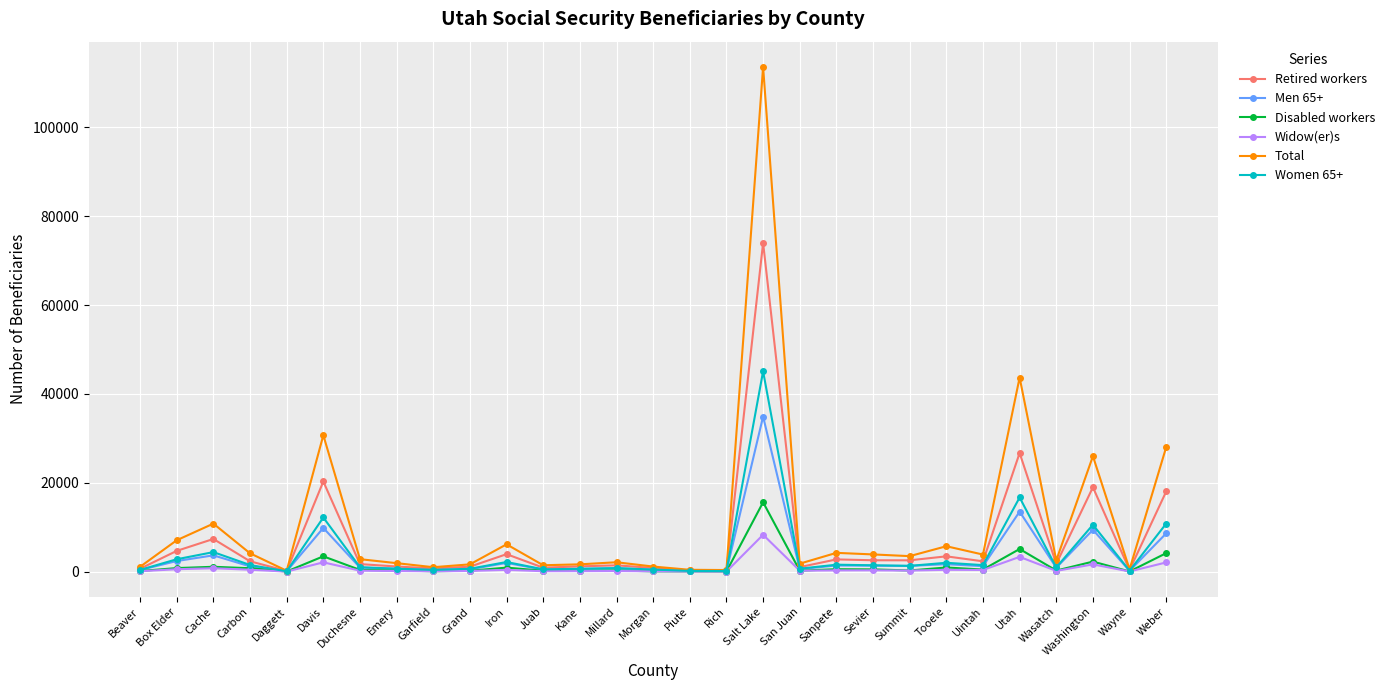

At which category does Total reach its first local peak?

Cache